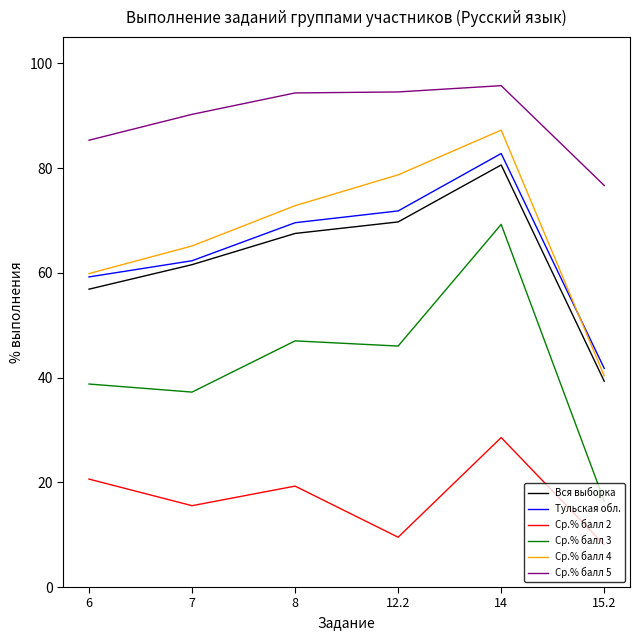

What is the average value of the Ср.% балл 4 series?

67.3